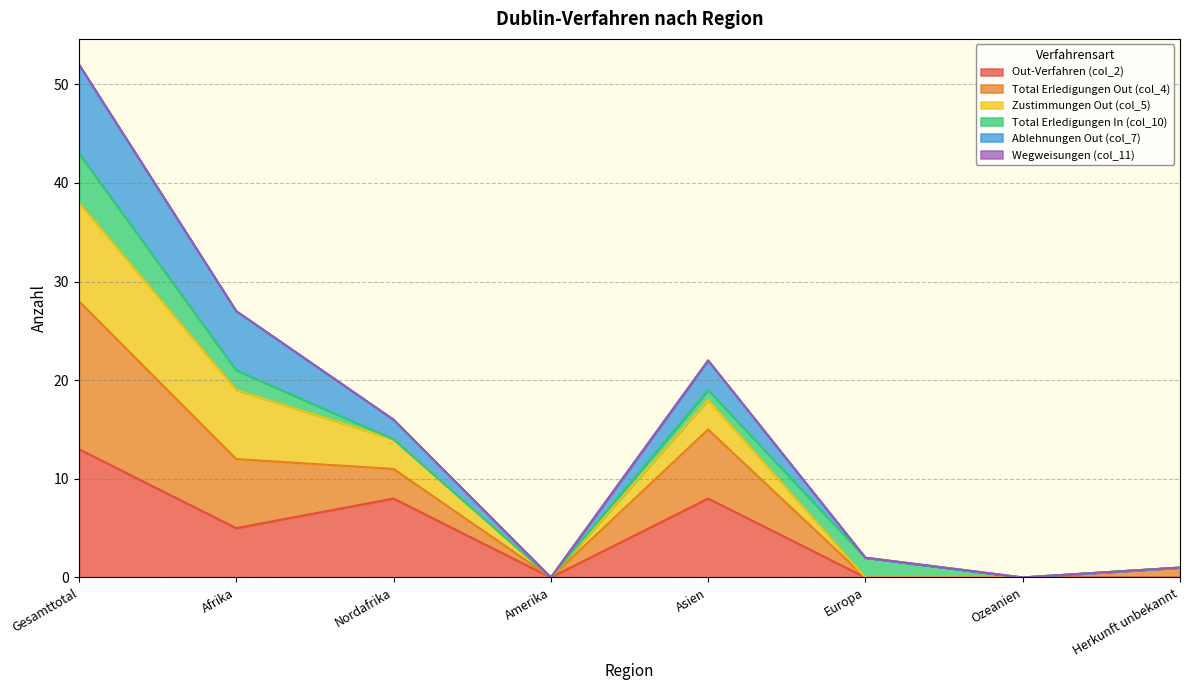

At which category is the sum across all series the highest?

Gesamttotal